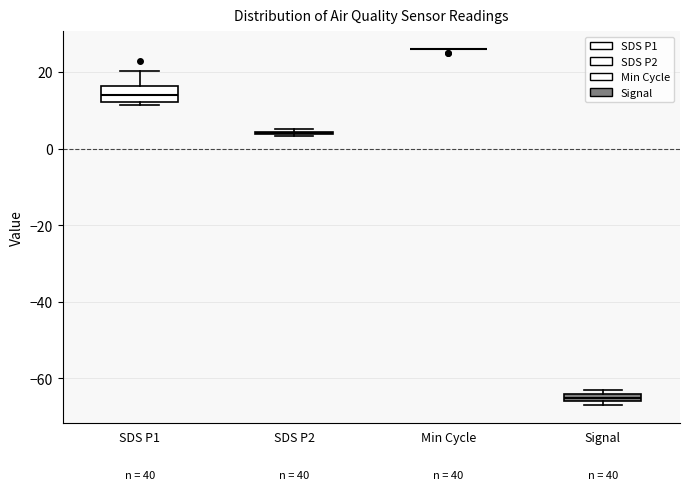

Where does the upper whisker of the box for SDS P1 end on the y-axis? The values are not printed on the chart, so give them approximately, as read against the axis.

20